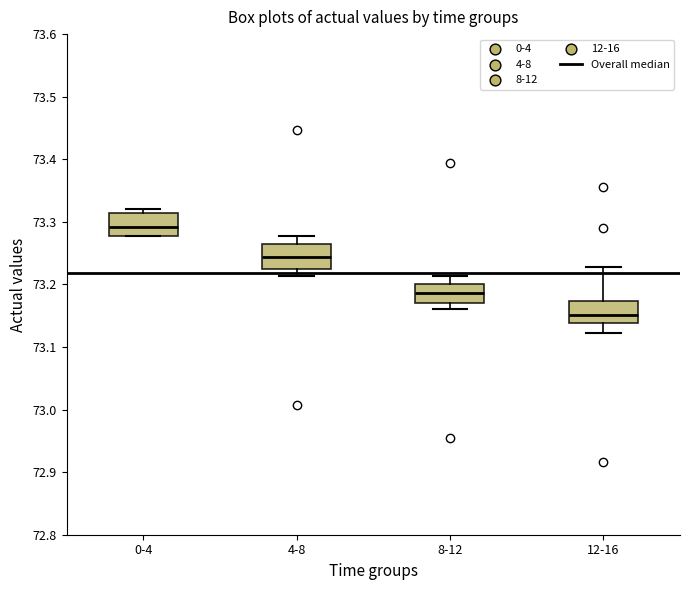

Reading left to right, read every box against the y-axis: the position of its median line, the range the box covers, and the ends of its whiskers. The values are not printed on the chart, so give them approximately, as read against the axis.

0-4: median 73.29, box 73.28 to 73.31, whiskers 73.28 to 73.32
4-8: median 73.24, box 73.23 to 73.26, whiskers 73.21 to 73.28
8-12: median 73.19, box 73.17 to 73.20, whiskers 73.16 to 73.21
12-16: median 73.15, box 73.14 to 73.17, whiskers 73.12 to 73.23